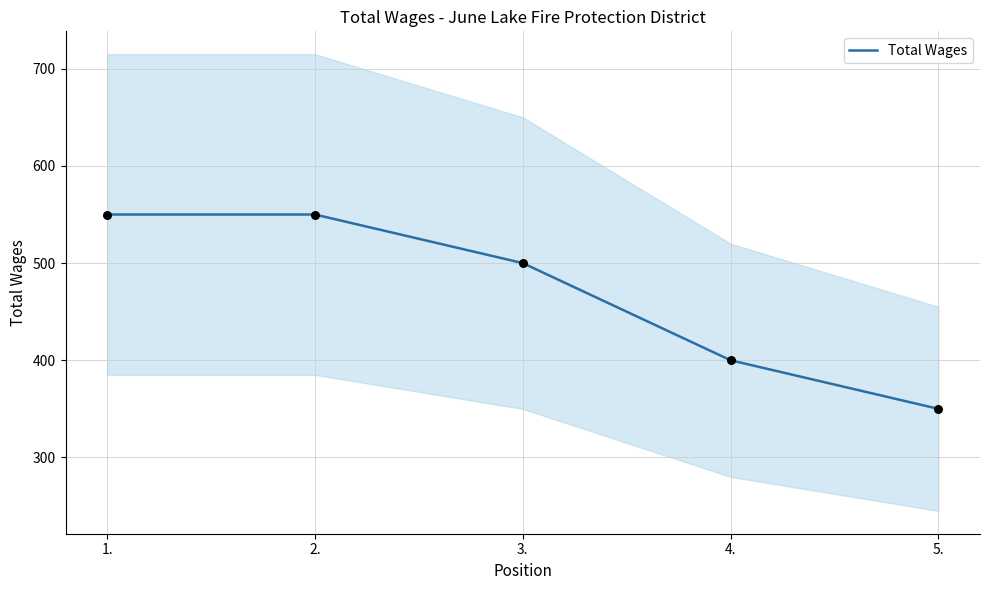

Approximately how many times larger is the value at 1. compared to 4.?

1.4